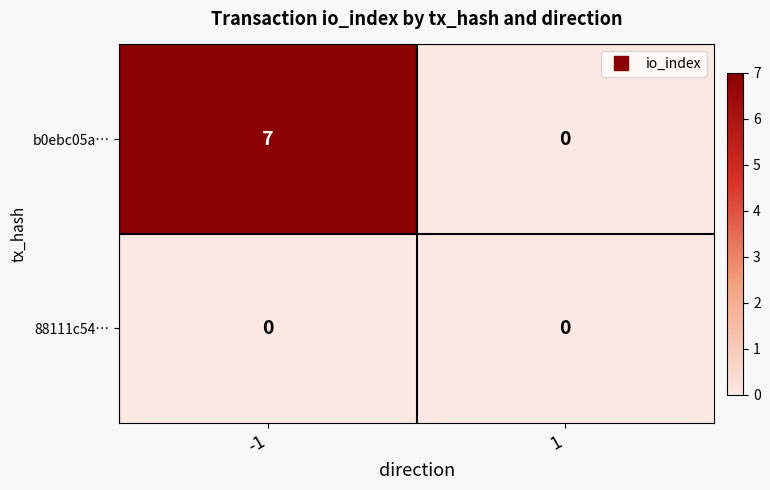

What is the greatest value displayed?

7